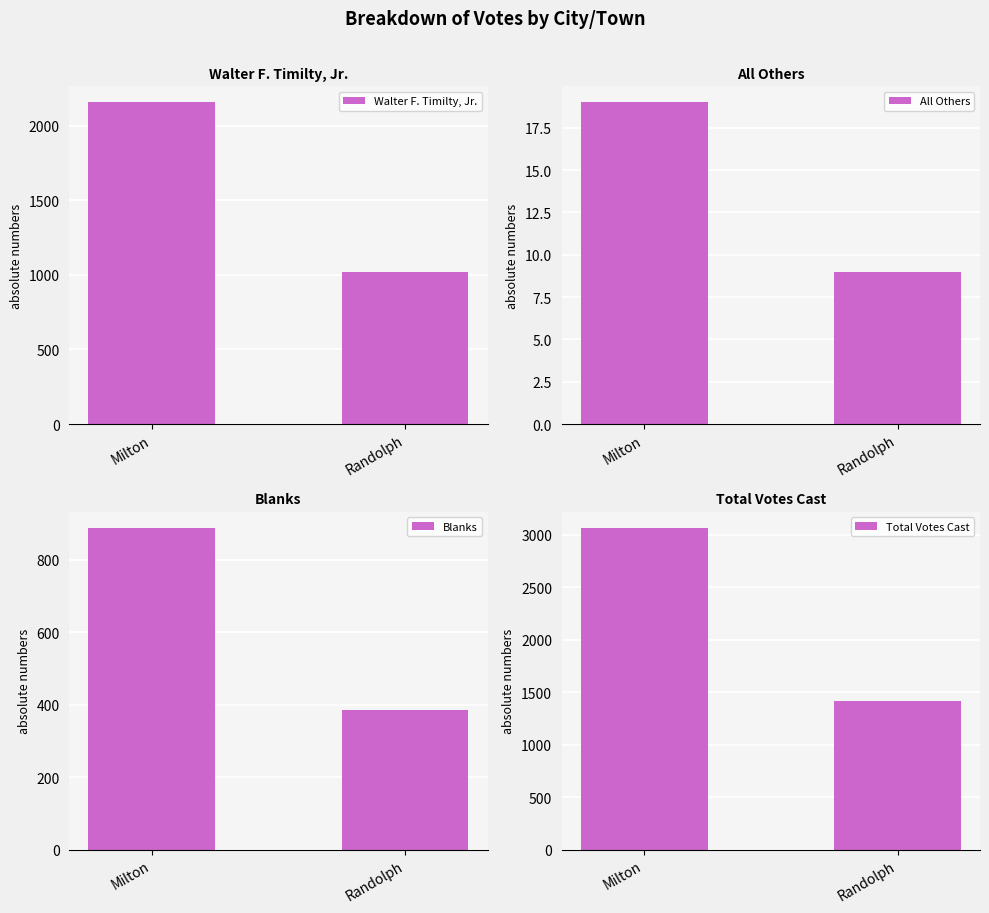

Which label corresponds to the largest value in the chart?

Milton